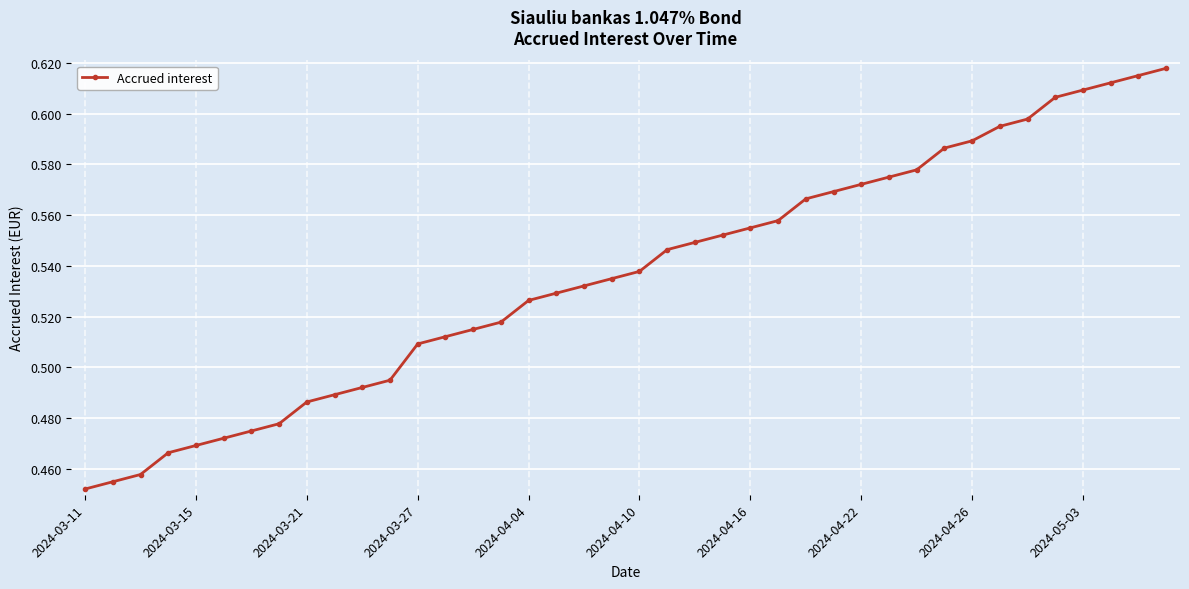

How many values are between 0 and 1?

40